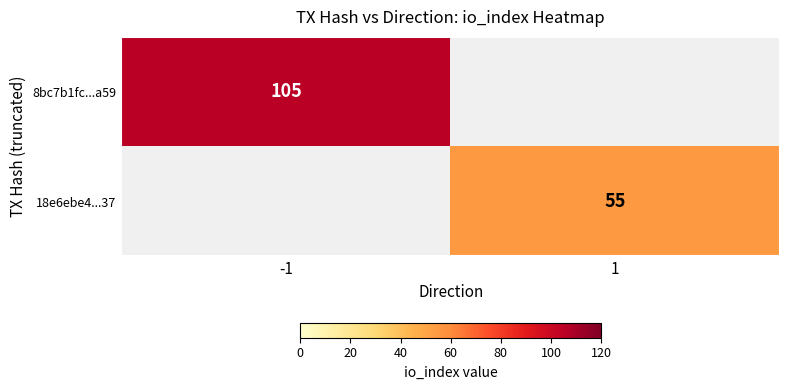

True or false: 18e6ebe4...37 has a value of 55 at 1.

True